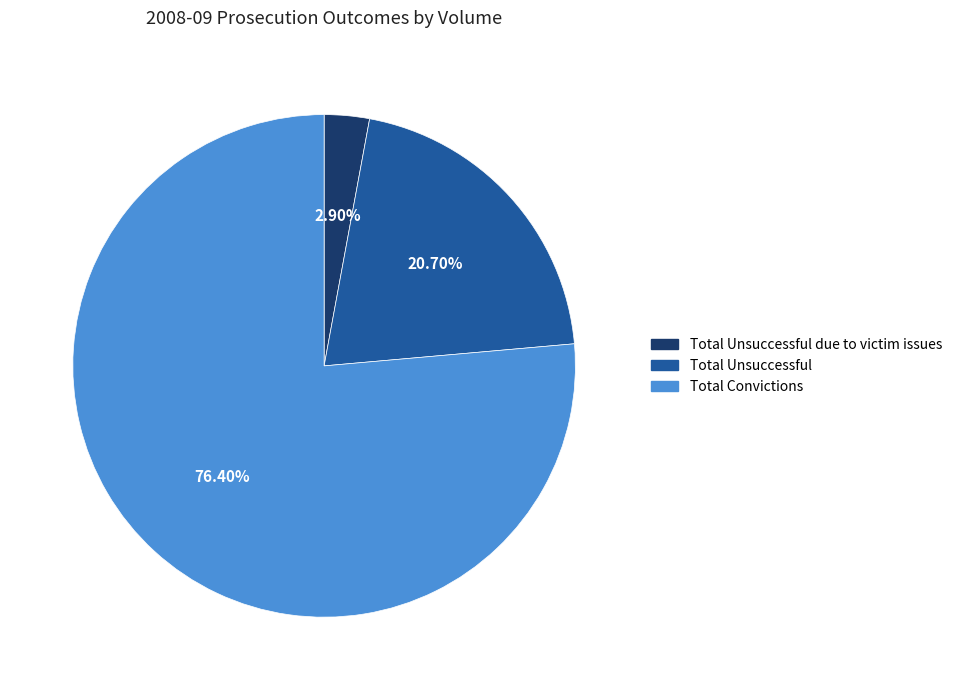

How many slices are in this pie chart?

3